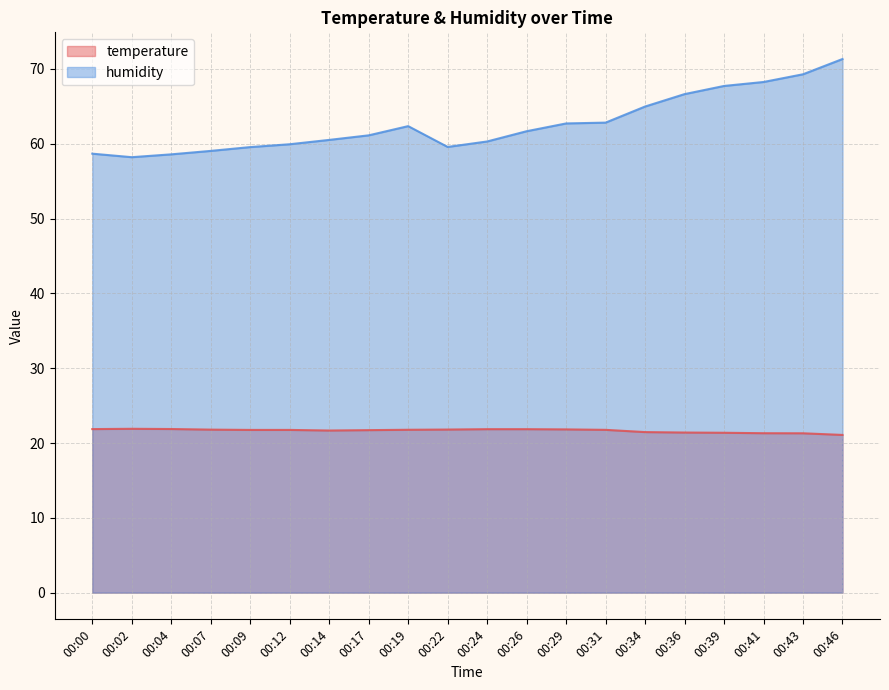

At 00:24, list the series in order from largest to smallest.

humidity, temperature